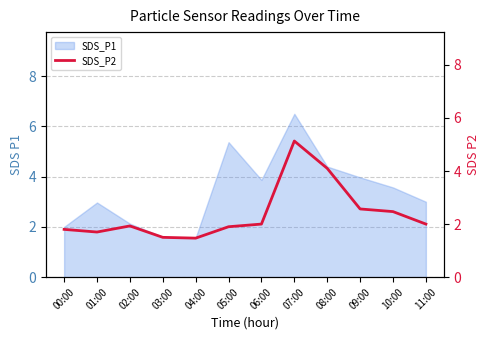

The value of SDS_P1 at 08:00 is 4.4. True or false?

True